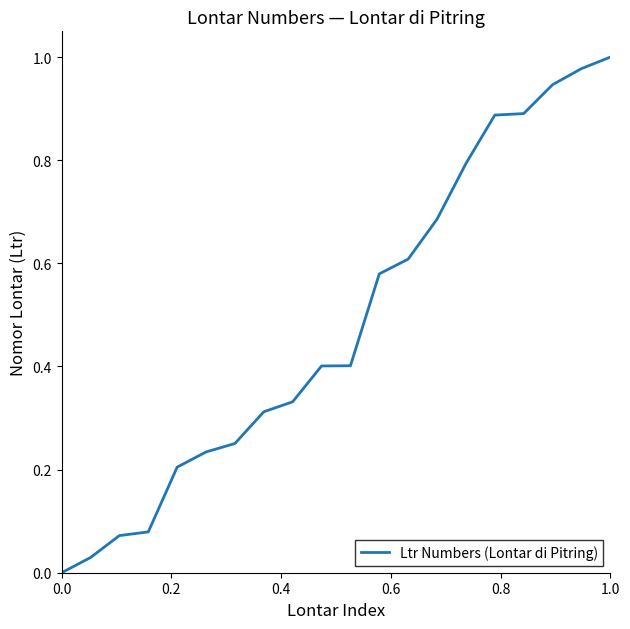

What is the sum of all values?

9.7